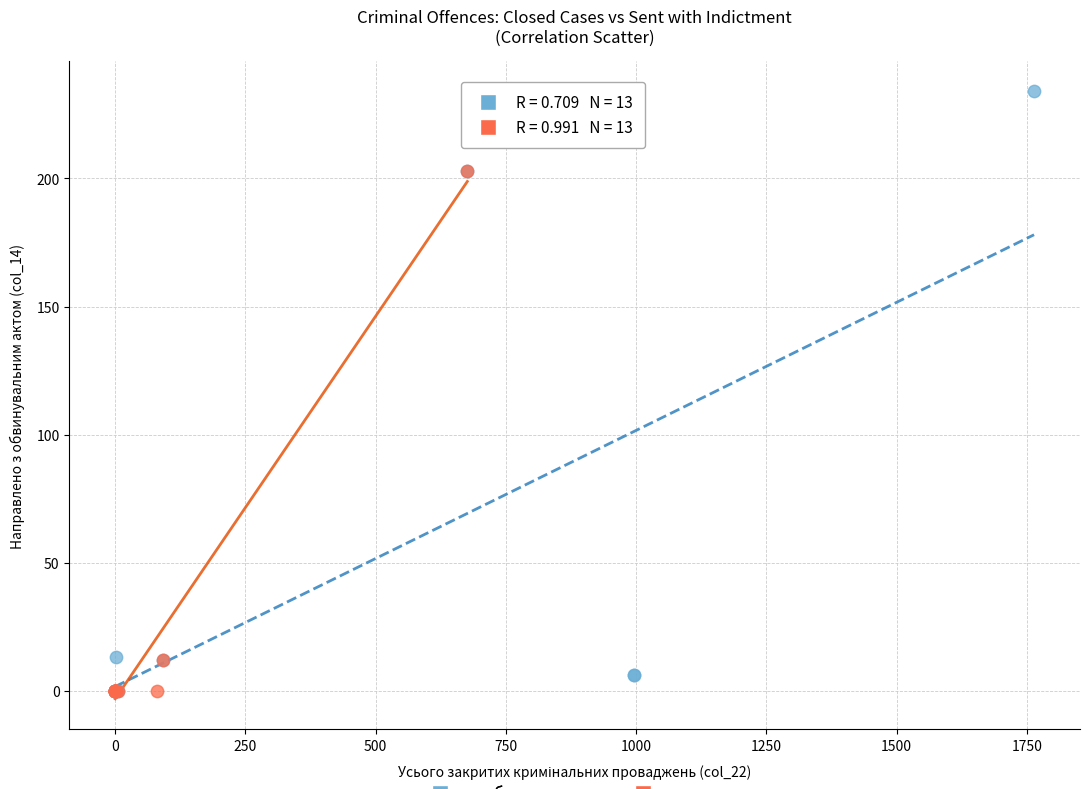

Which series has the widest spread of Y values?

особливо тяжких